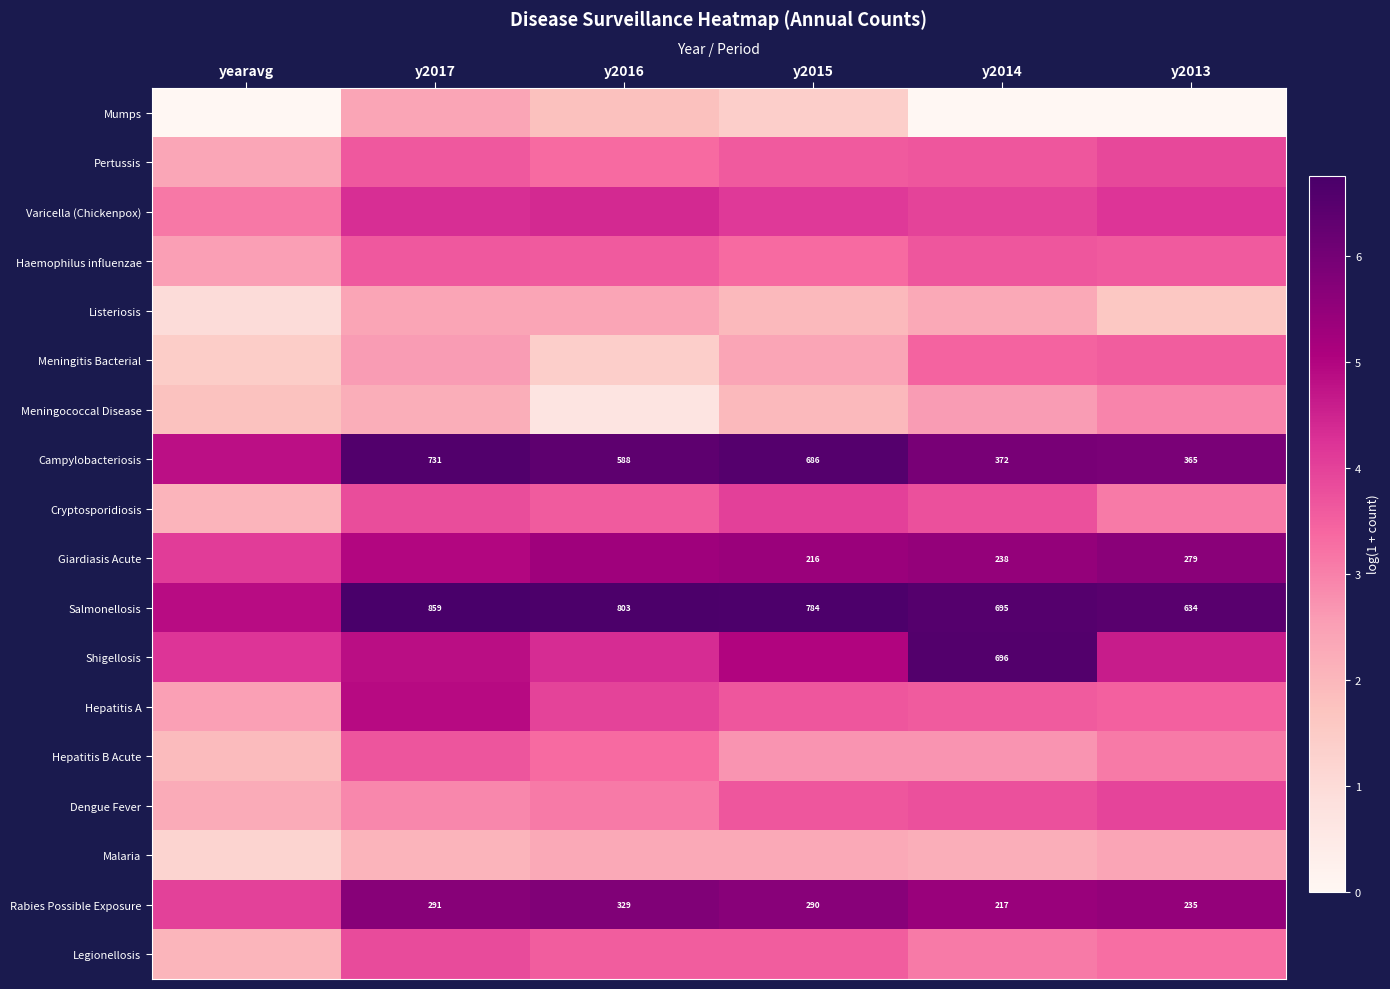

Read the Dengue Fever value at y2015.

3.7